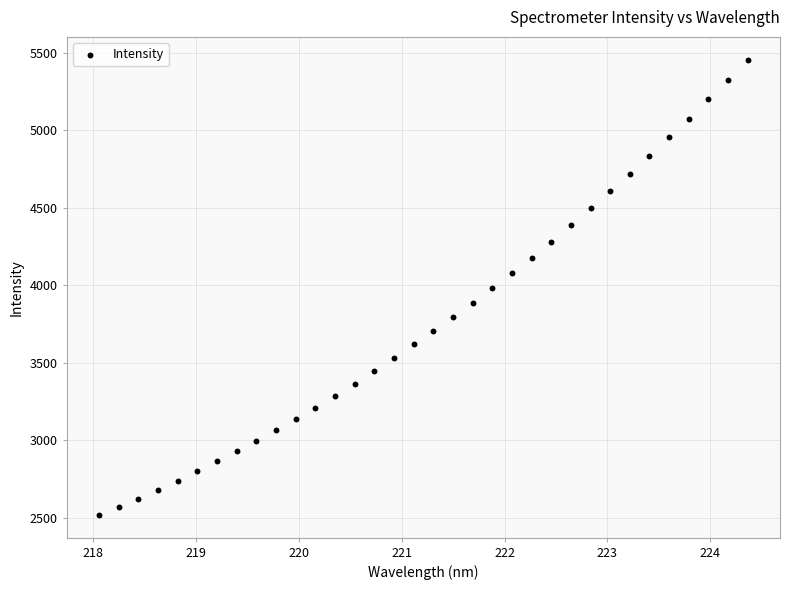

What is the range of Y values (max minus min)?

2937.6